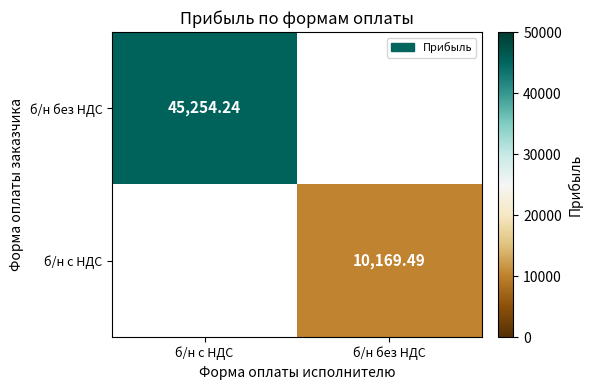

Rank the series by their maximum value, from lowest to highest.

б/н без НДС, б/н с НДС